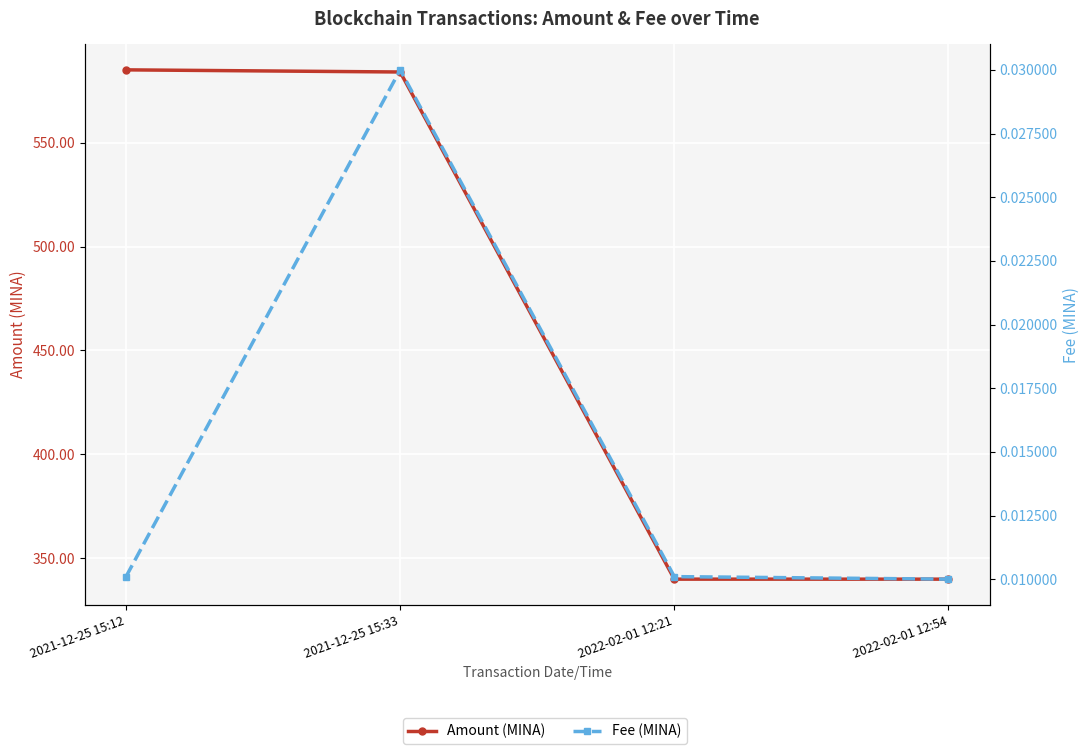

True or false: Fee (MINA) has more than 1 interior local peaks.

False